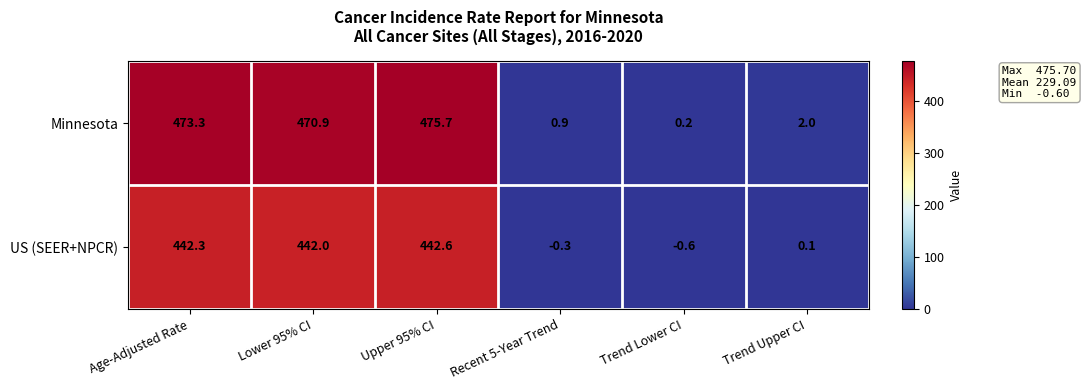

At which category is the sum across all series the highest?

Upper 95% CI